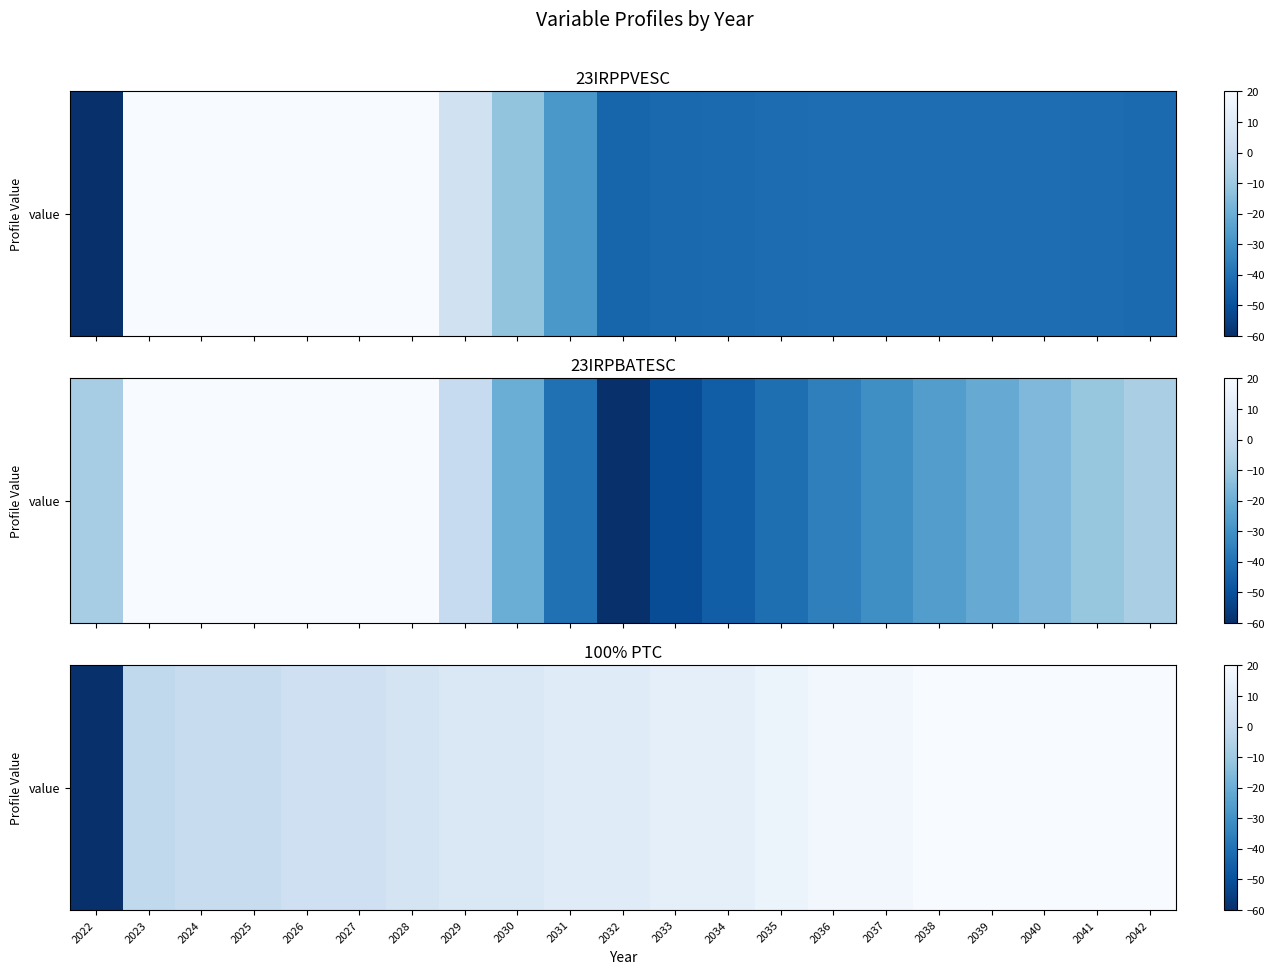

Approximately how many times larger is the value at 2036 compared to 2039?

0.9